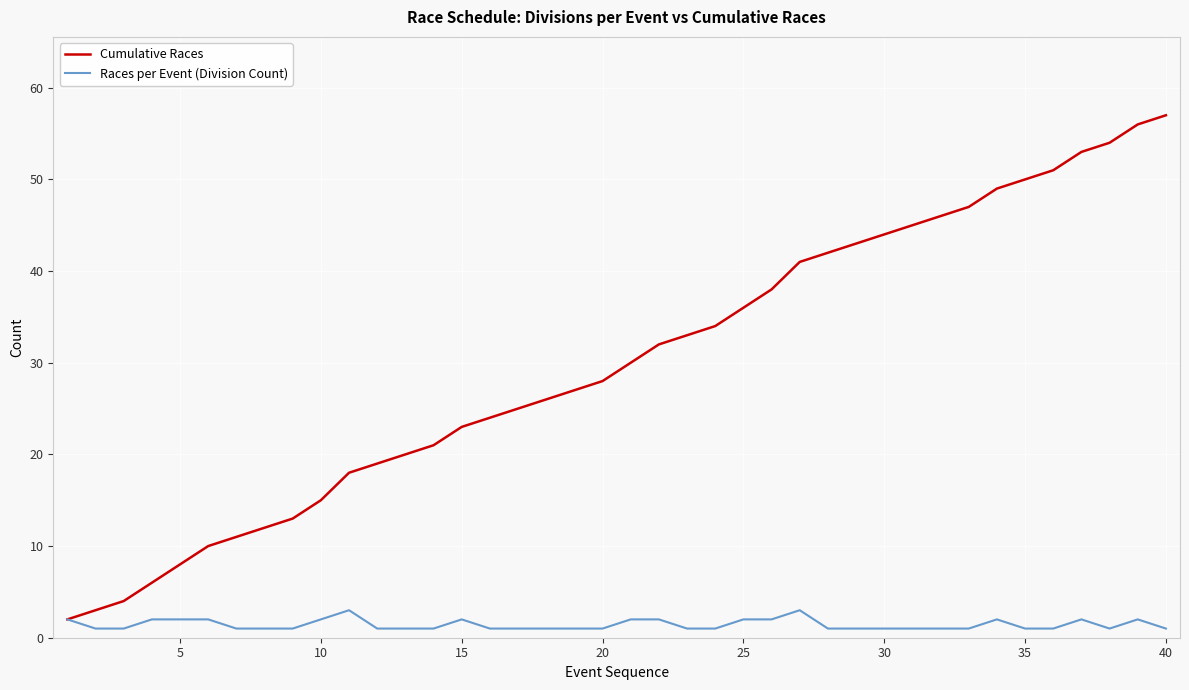

List the series in order of their peak value, highest first.

Cumulative Races, Races per Event (Division Count)